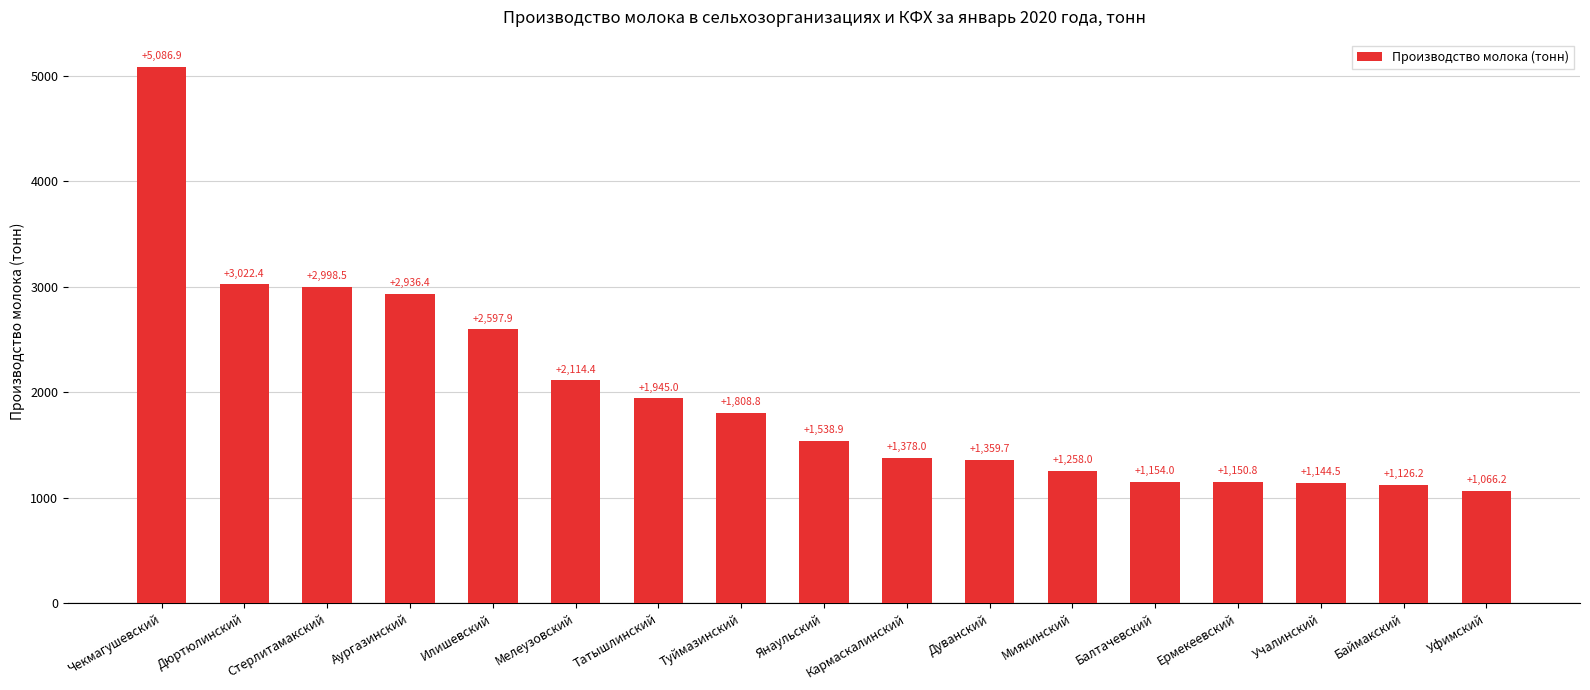

How many values are below 1538?

8